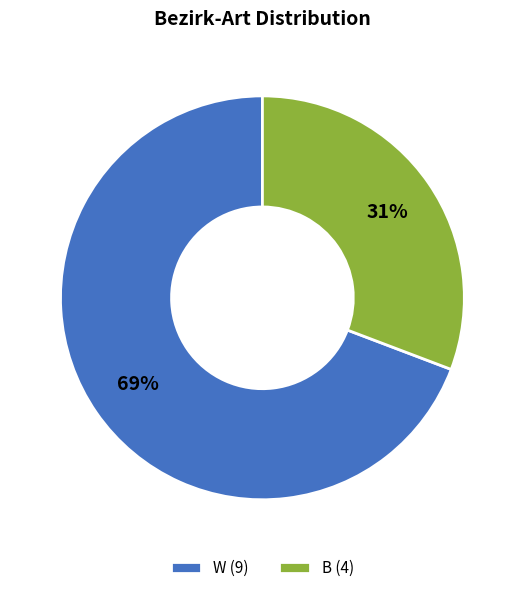

Approximately how many times larger is the value at W compared to B?

2.2